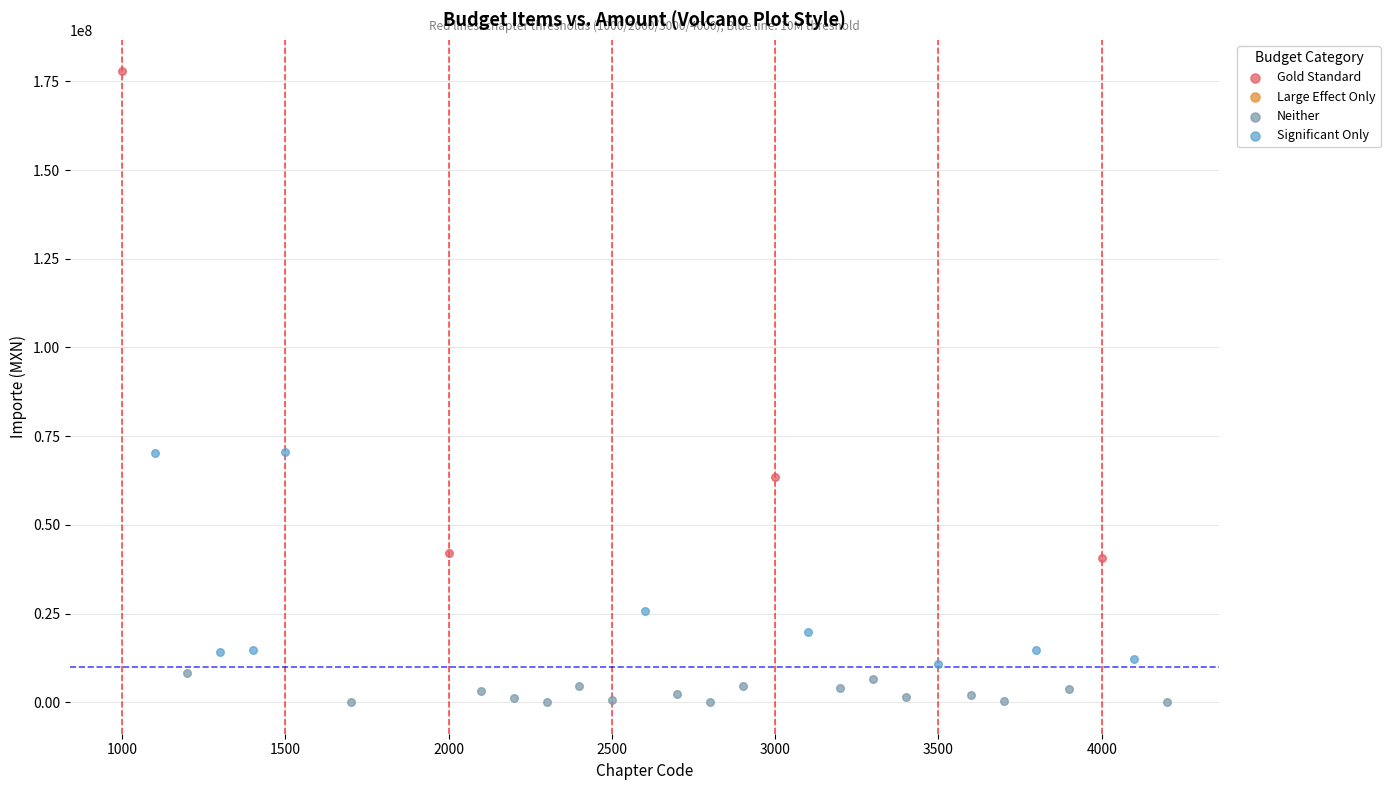

Which series reaches the maximum Y coordinate?

Gold Standard